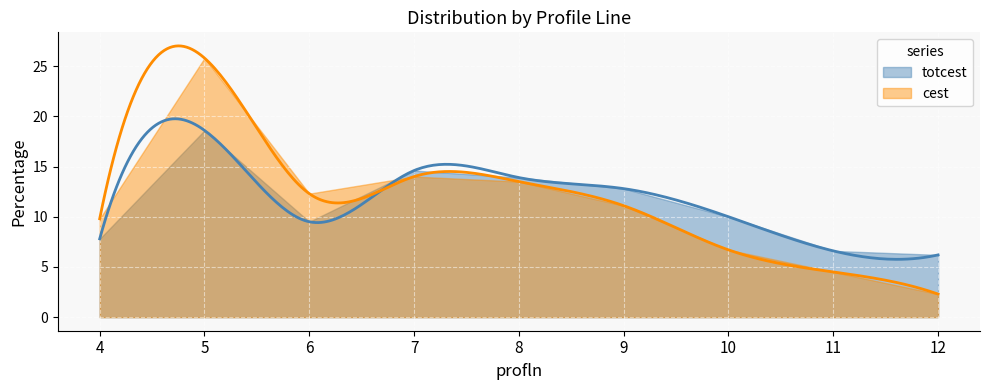

Read the totcest value at 10.

10.0